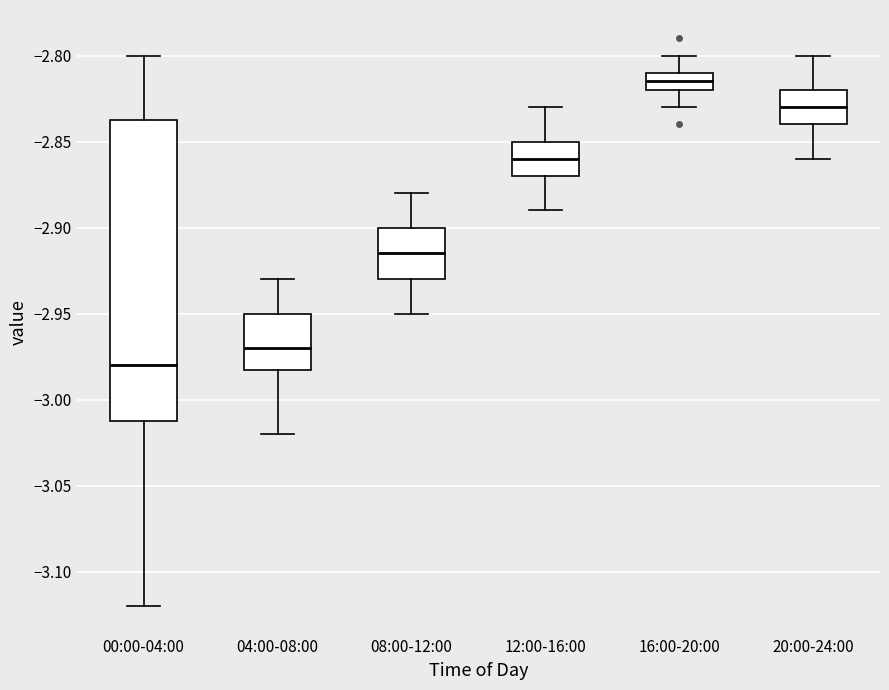

Where is the lower edge of the box for 12:00-16:00 on the y-axis? The values are not printed on the chart, so give them approximately, as read against the axis.

-2.870